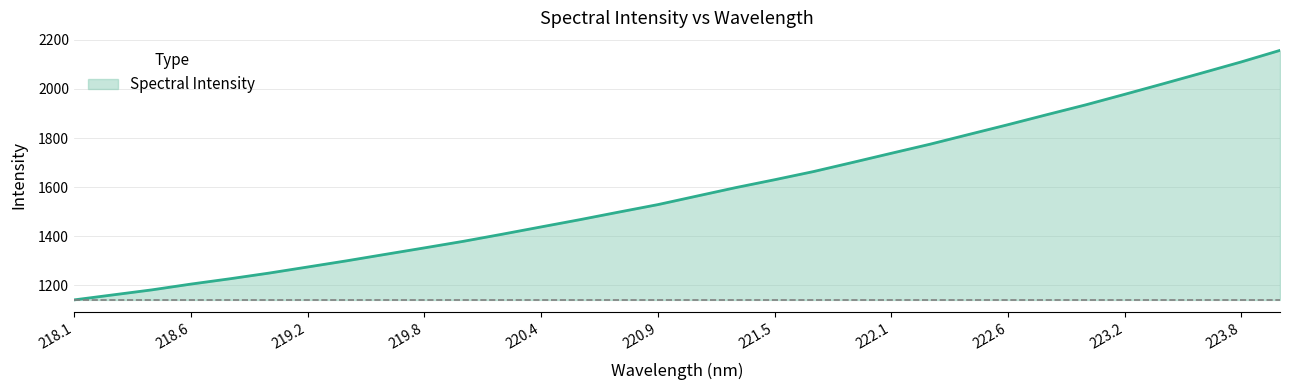

True or false: the data has more than 0 interior local peaks.

False